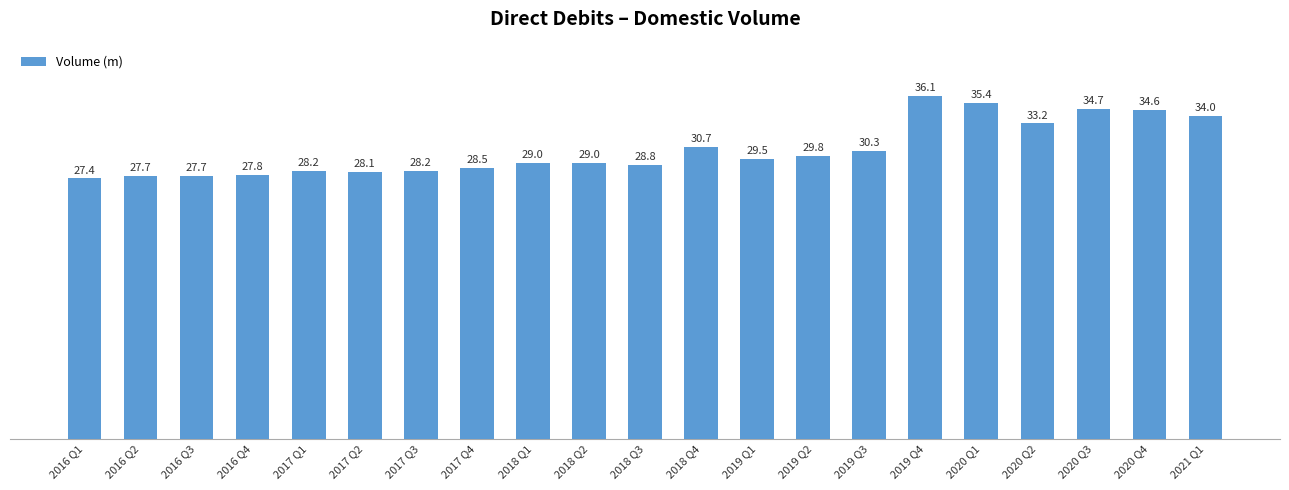

Does the chart contain stacked bars?

No